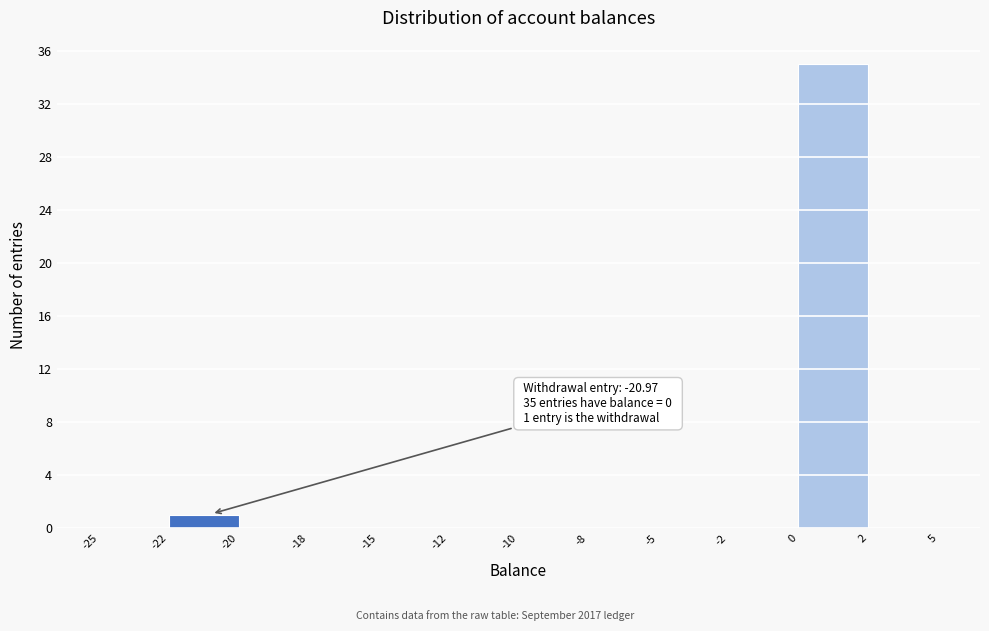

Reading left to right, list all the values displayed in this chart.

-25=0	-22=1	-20=0	-18=0	-15=0	-12=0	-10=0	-8=0	-5=0	-2=0	0=35	2=0